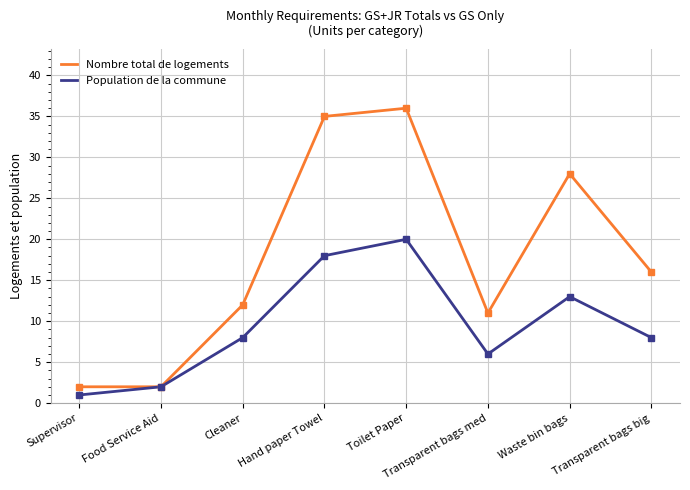

What is the difference between the maximum and minimum values in the Nombre total de logements series?

34